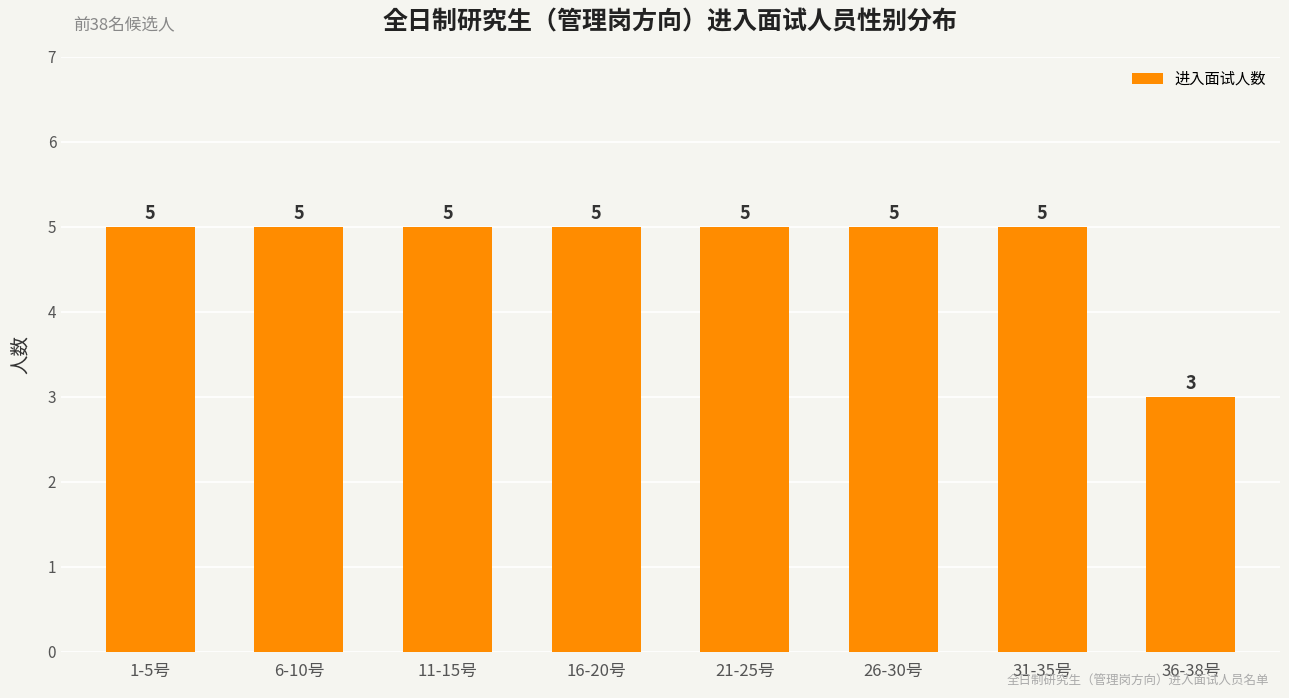

Is it true that the value at 1-5号 is 5?

True